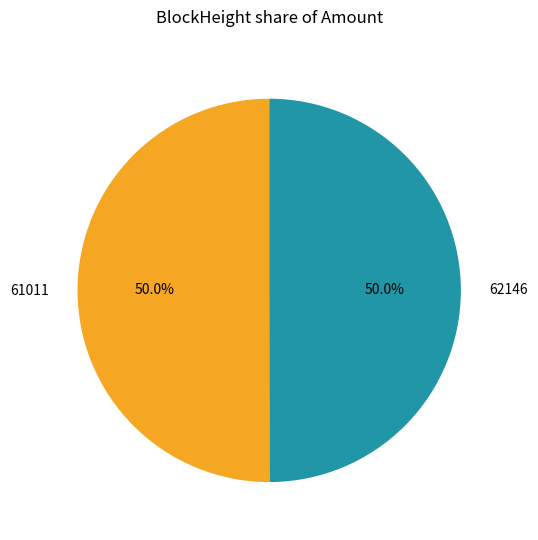

What is the ratio of the value at 61011 to the value at 62146?

1.0